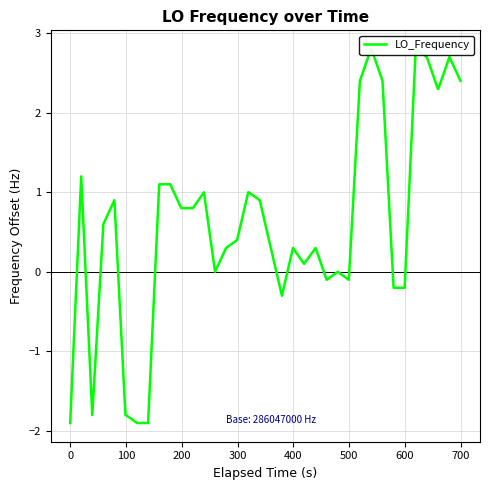

What is the difference between the second highest and minimum values?

4.7